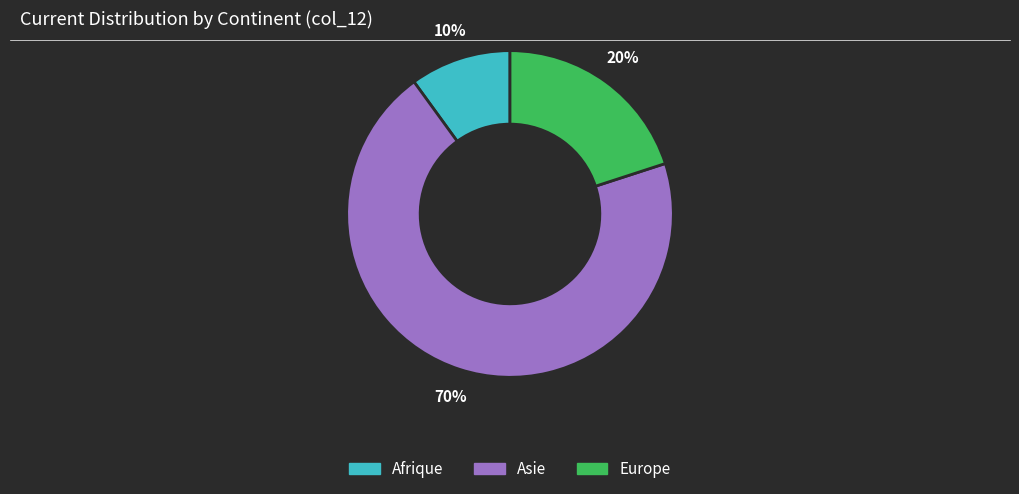

Does any single category account for the majority?

Yes